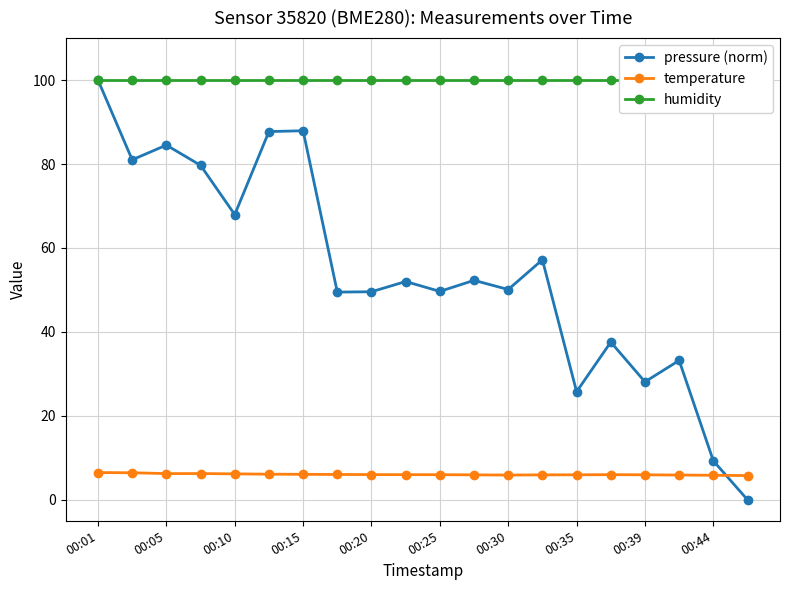

What is the label of the 7th point from the right?

13